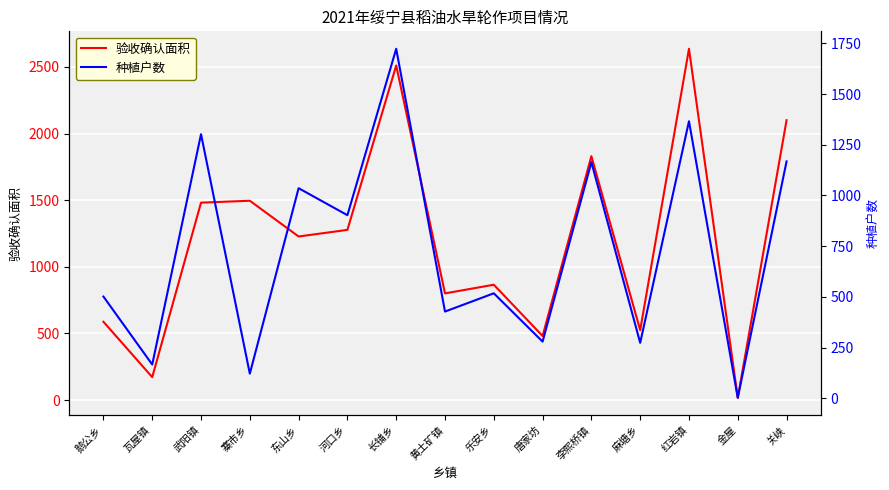

Which series has the largest total across all categories?

验收确认面积